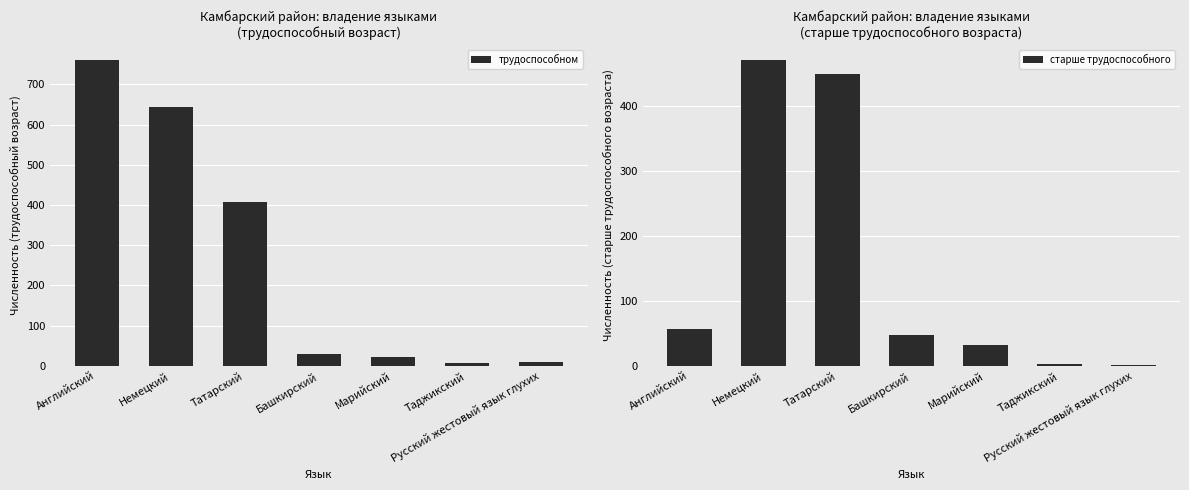

What is the label of the 6th bar from the right?

Немецкий